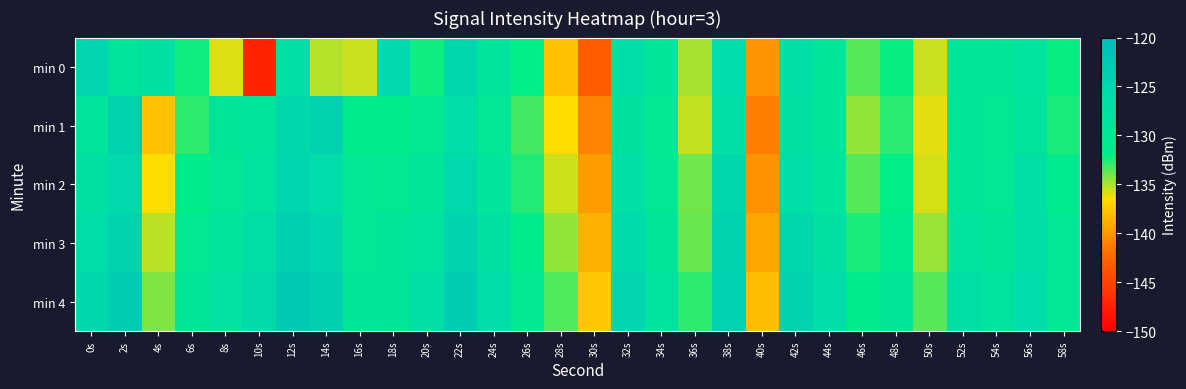

Reading right to left, extract all data points from this chart.

min 0: 58s=-132.1	56s=-127.9	54s=-129.3	52s=-129.0	50s=-135.5	48s=-132.1	46s=-133.5	44s=-128.8	42s=-126.7	40s=-140.1	38s=-125.9	36s=-134.9	34s=-129.5	32s=-126.4	30s=-143.1	28s=-137.9	26s=-131.8	24s=-128.4	22s=-125.2	20s=-132.3	18s=-125.3	16s=-135.5	14s=-135.1	12s=-126.9	10s=-147.2	8s=-135.9	6s=-132.2	4s=-127.1	2s=-128.4	0s=-124.6
min 1: 58s=-132.5	56s=-128.3	54s=-130.2	52s=-129.1	50s=-136.0	48s=-132.7	46s=-134.6	44s=-129.5	42s=-127.3	40s=-141.2	38s=-126.8	36s=-135.5	34s=-130.1	32s=-127.7	30s=-141.0	28s=-136.5	26s=-133.2	24s=-129.9	22s=-126.5	20s=-130.1	18s=-131.5	16s=-131.2	14s=-124.0	12s=-125.2	10s=-128.4	8s=-128.7	6s=-132.9	4s=-137.9	2s=-124.1	0s=-128.6
min 2: 58s=-131.1	56s=-127.0	54s=-129.9	52s=-128.9	50s=-135.8	48s=-131.7	46s=-133.6	44s=-128.5	42s=-126.3	40s=-140.2	38s=-125.1	36s=-134.0	34s=-129.9	32s=-126.9	30s=-139.8	28s=-135.7	26s=-132.6	24s=-128.5	22s=-125.3	20s=-129.2	18s=-130.1	16s=-130.0	14s=-125.9	12s=-124.9	10s=-127.8	8s=-129.7	6s=-131.6	4s=-136.5	2s=-125.3	0s=-127.2
min 3: 58s=-130.0	56s=-126.9	54s=-128.9	52s=-127.8	50s=-134.7	48s=-130.6	46s=-132.5	44s=-127.3	42s=-125.2	40s=-139.1	38s=-124.0	36s=-133.9	34s=-128.9	32s=-125.8	30s=-138.7	28s=-134.6	26s=-131.5	24s=-127.3	22s=-124.2	20s=-128.1	18s=-129.0	16s=-129.9	14s=-124.9	12s=-123.8	10s=-126.7	8s=-128.6	6s=-130.5	4s=-135.3	2s=-124.2	0s=-126.1
min 4: 58s=-129.9	56s=-125.9	54s=-127.8	52s=-126.7	50s=-133.6	48s=-129.5	46s=-131.3	44s=-126.2	42s=-124.1	40s=-138.0	38s=-123.9	36s=-132.9	34s=-127.8	32s=-124.7	30s=-137.6	28s=-133.5	26s=-130.3	24s=-126.2	22s=-123.1	20s=-127.0	18s=-128.9	16s=-128.9	14s=-123.8	12s=-122.7	10s=-125.6	8s=-127.5	6s=-129.3	4s=-134.2	2s=-123.1	0s=-125.0